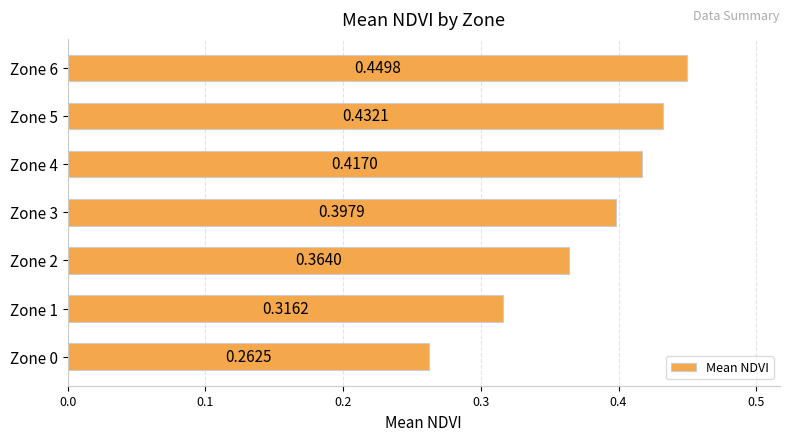

Does the chart contain any negative values?

No